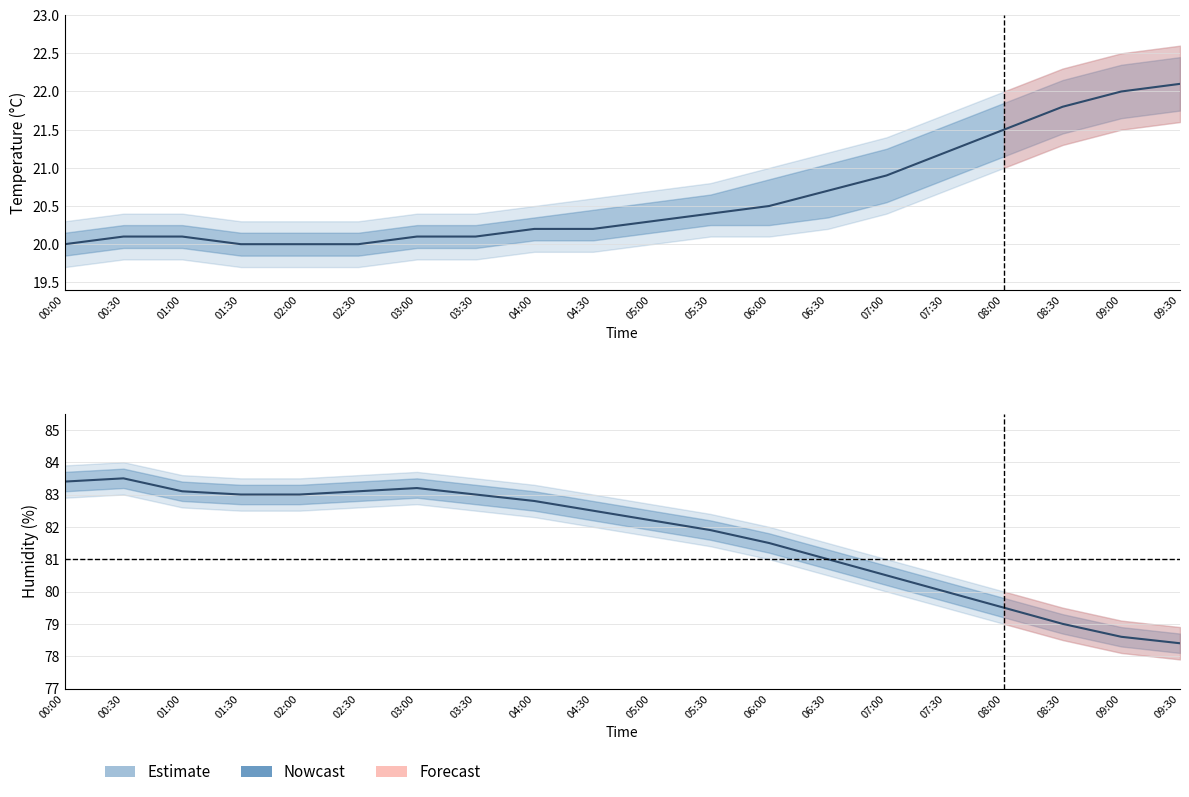

Which series has the largest total across all categories?

humidity_upper